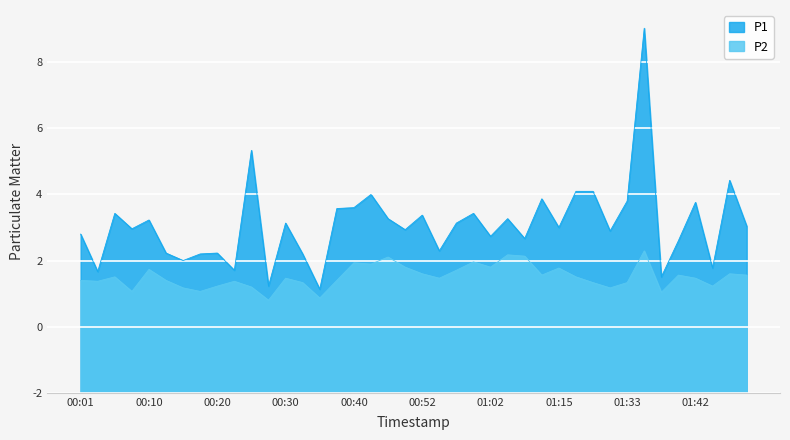

What value does the P1 series have at 01:02?

3.5